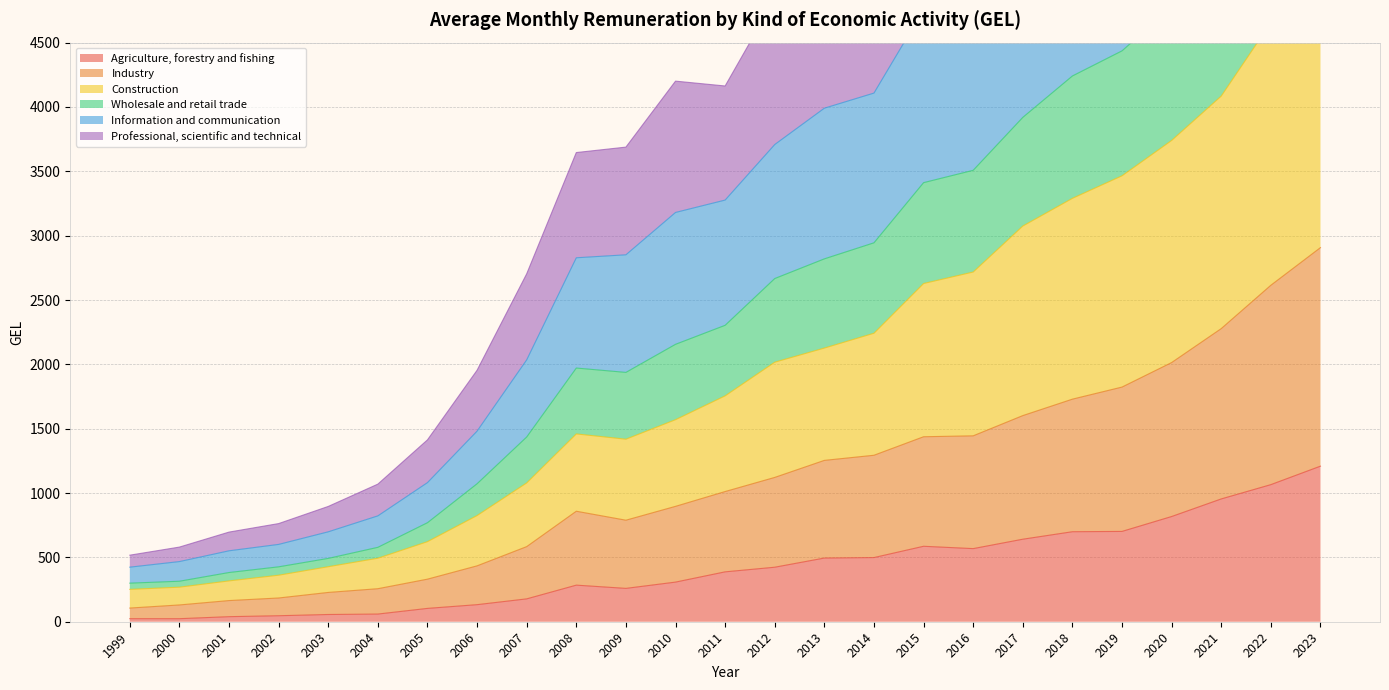

How many lines are shown in the chart?

6